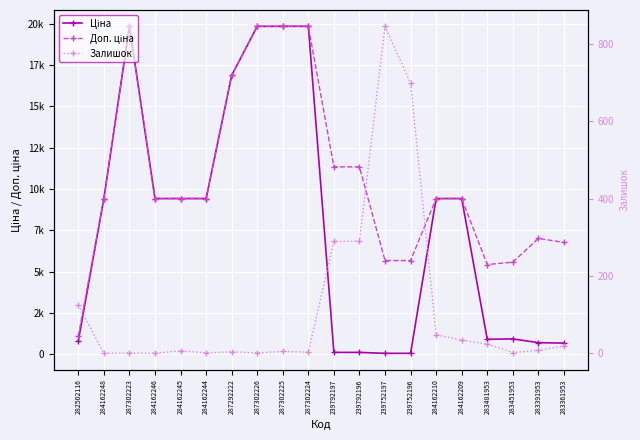

How many values in the Доп. ціна series exceed 9416?

13